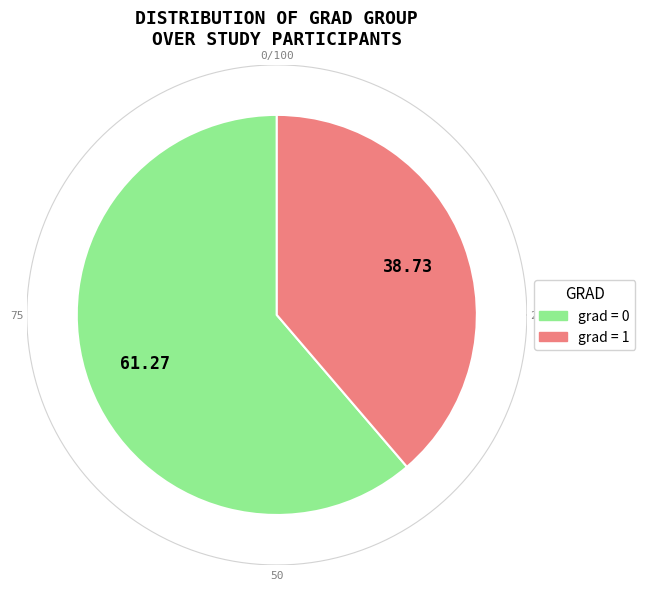

Count the number of slices in the pie.

2